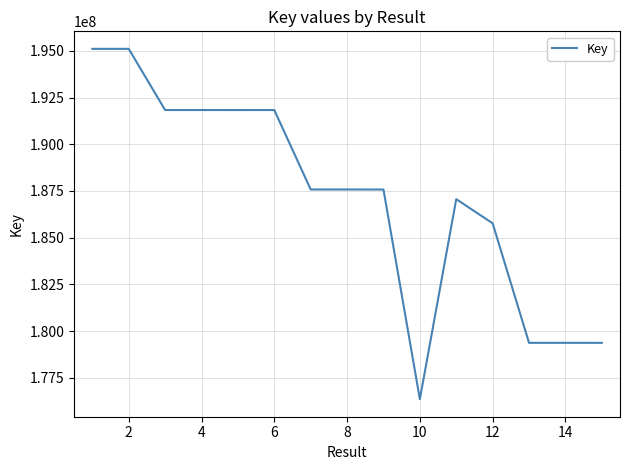

What is the minimum value shown in the chart?

176357534